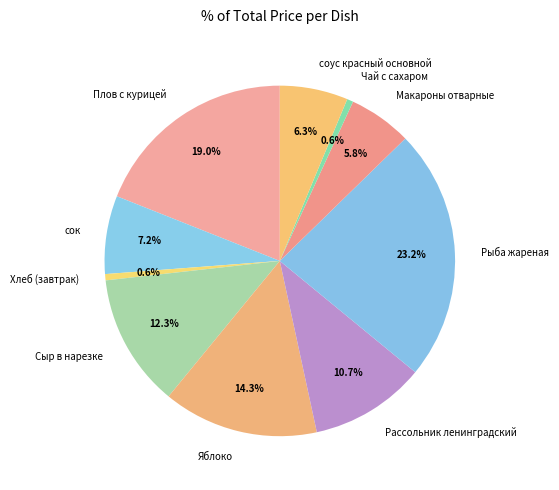

Is it true that сок is 7% of the pie?

True